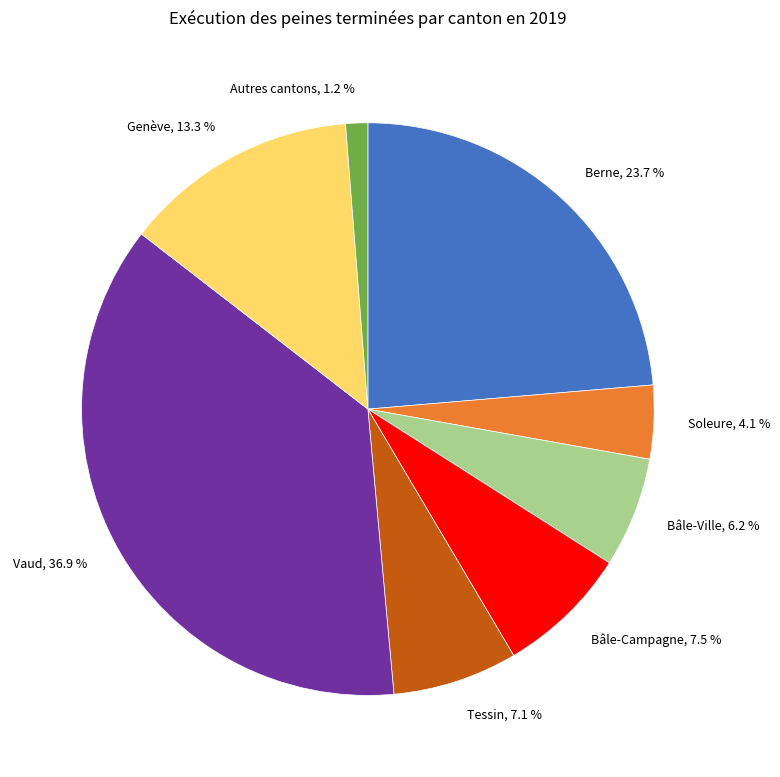

To the nearest percent, what percentage of the pie is Autres cantons?

1%